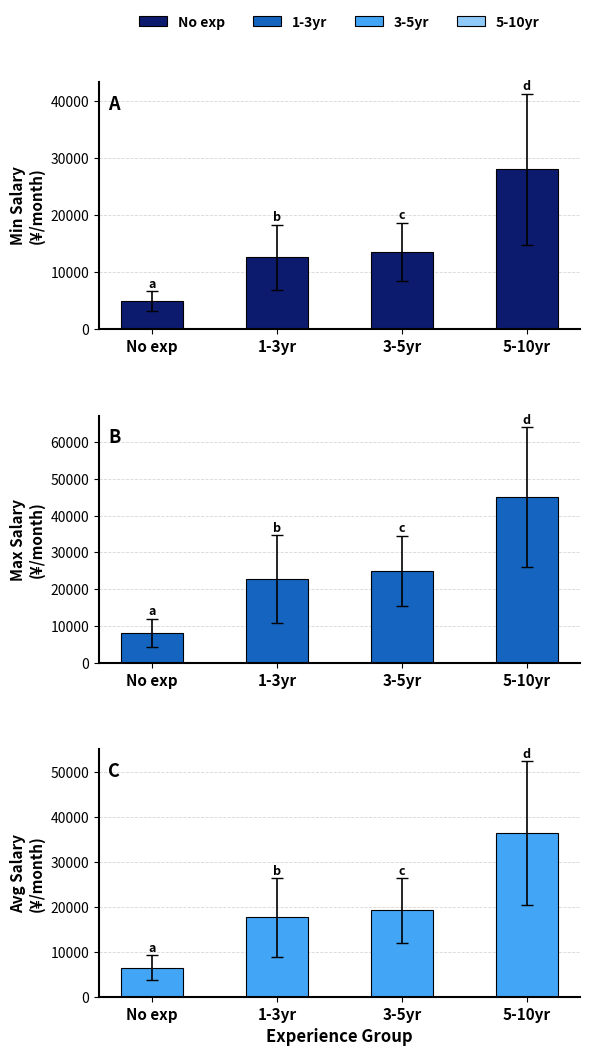

How many groups of bars are there?

4